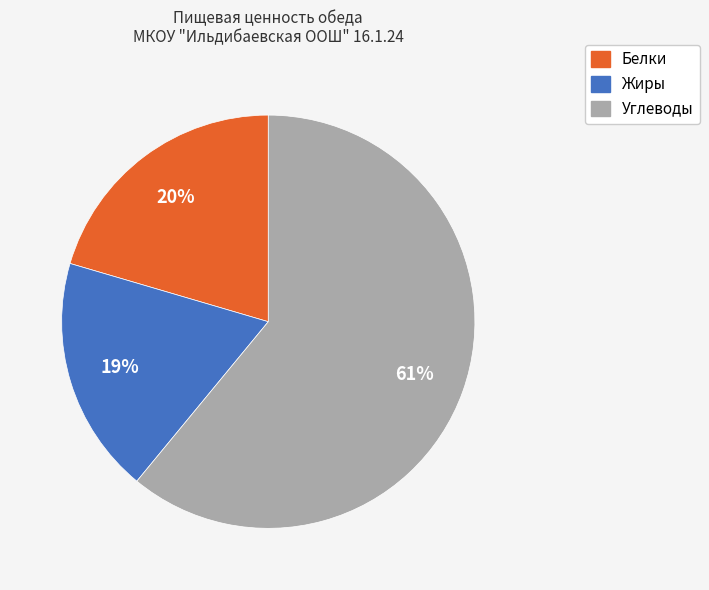

Do Углеводы and Жиры together represent more than half of the pie?

Yes